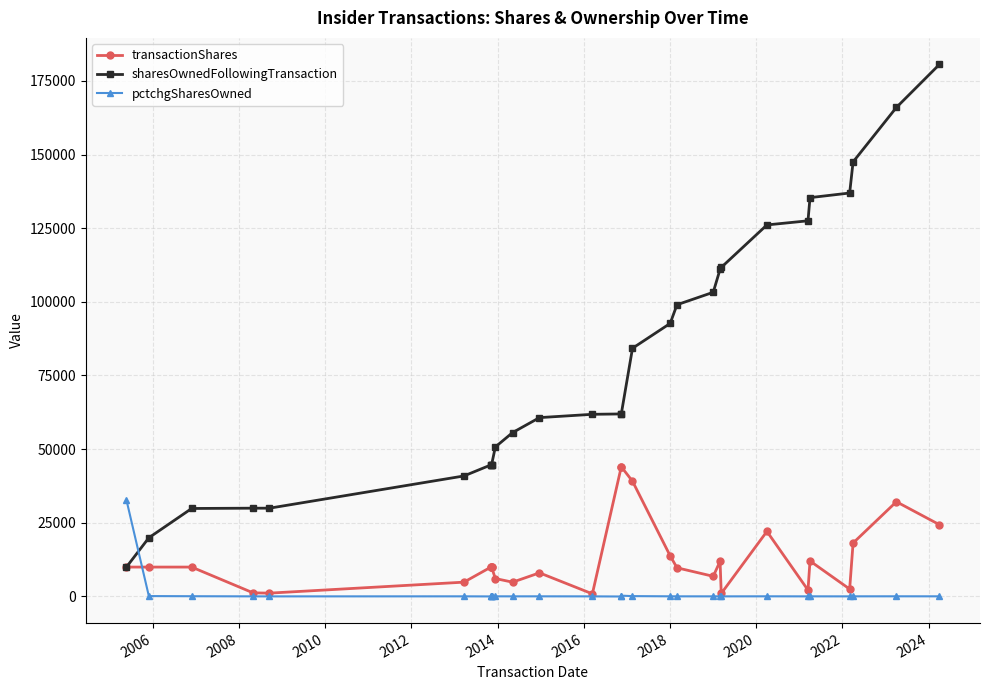

How many data points in transactionShares are above 9948?

12